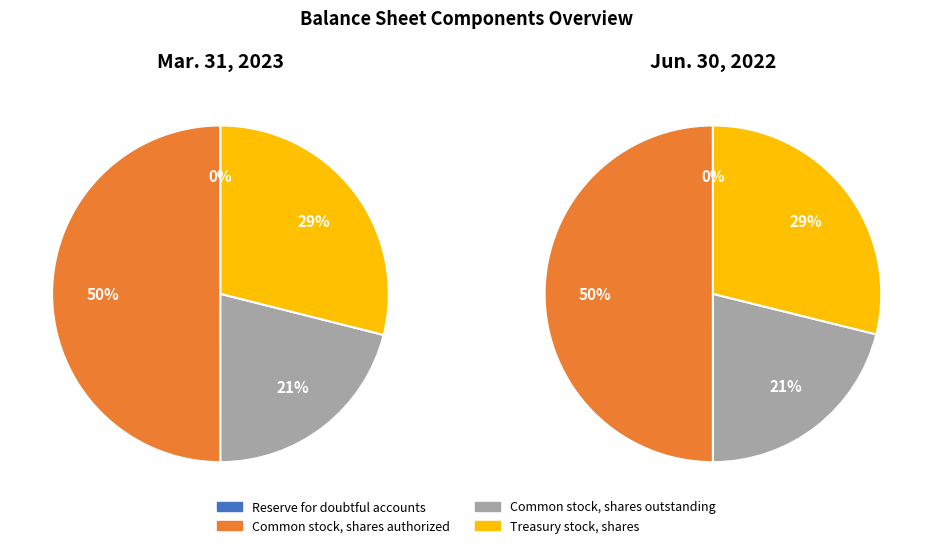

What is the spread (max minus min) of values at Reserve for doubtful accounts?

323